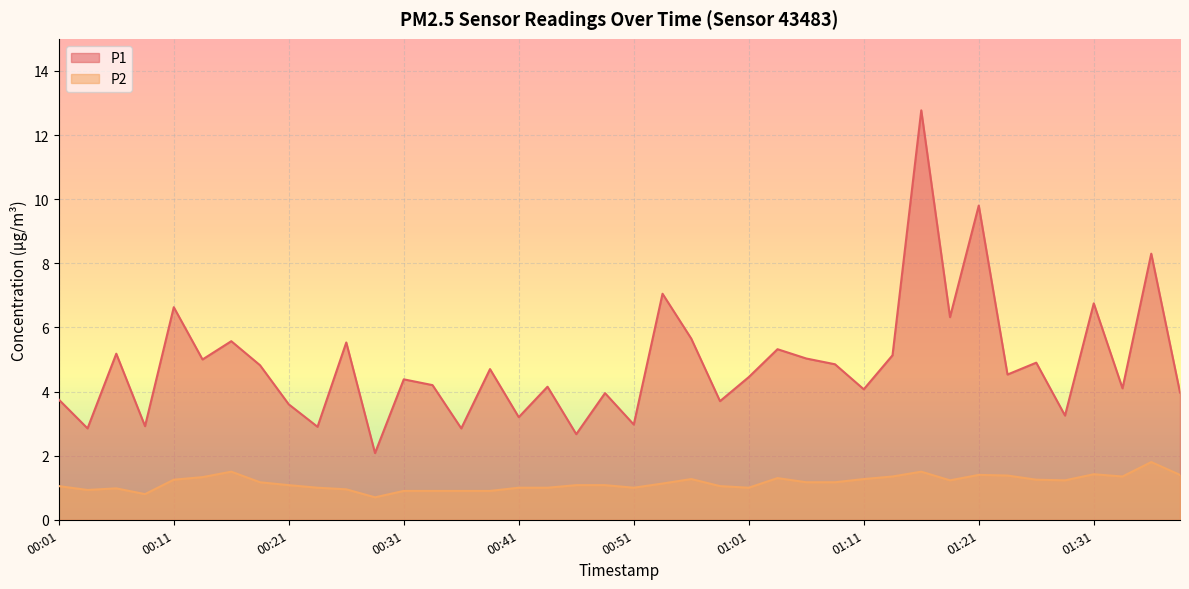

How many lines are shown in the chart?

2